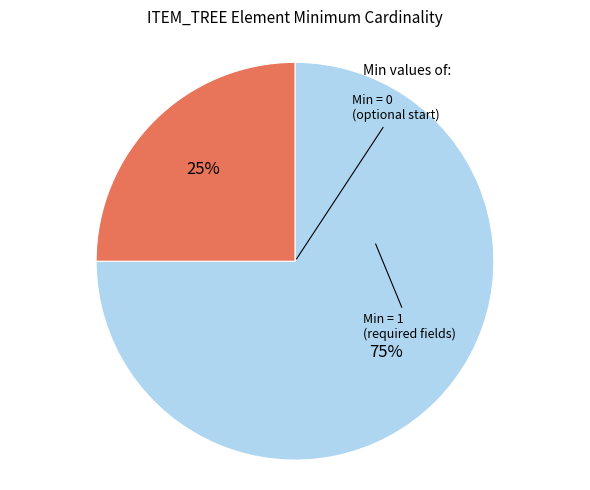

Which has a higher value, Min = 0 or Min = 1?

Min = 0